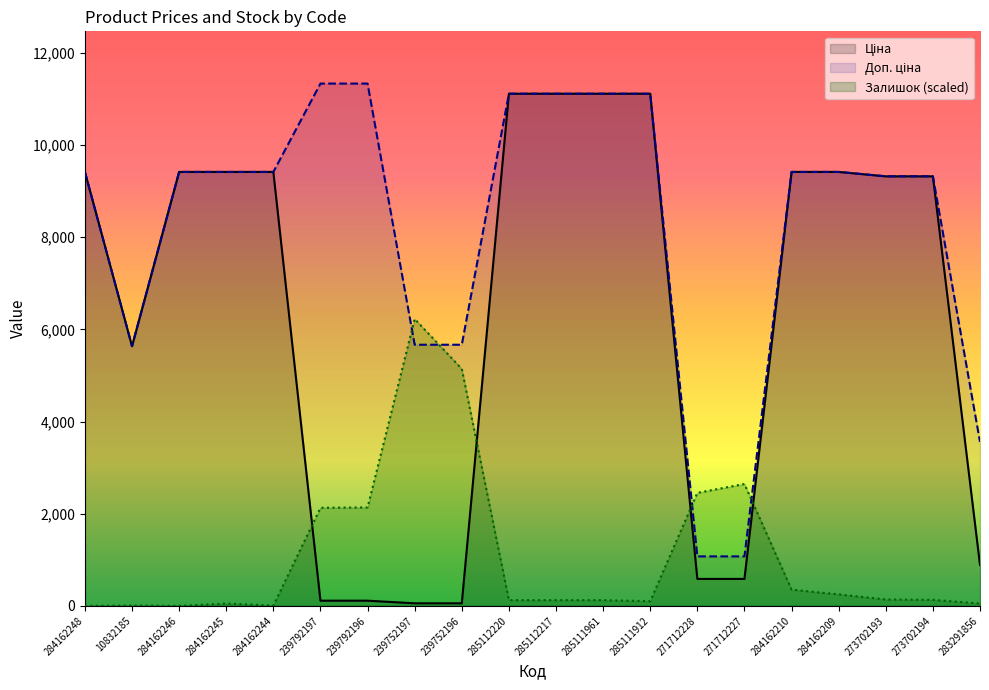

What is the highest value of the Доп. ціна series?

11334.0